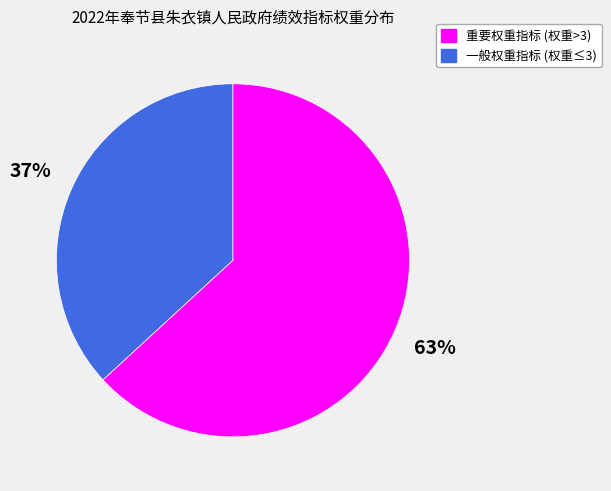

Is there a majority slice in this chart?

Yes